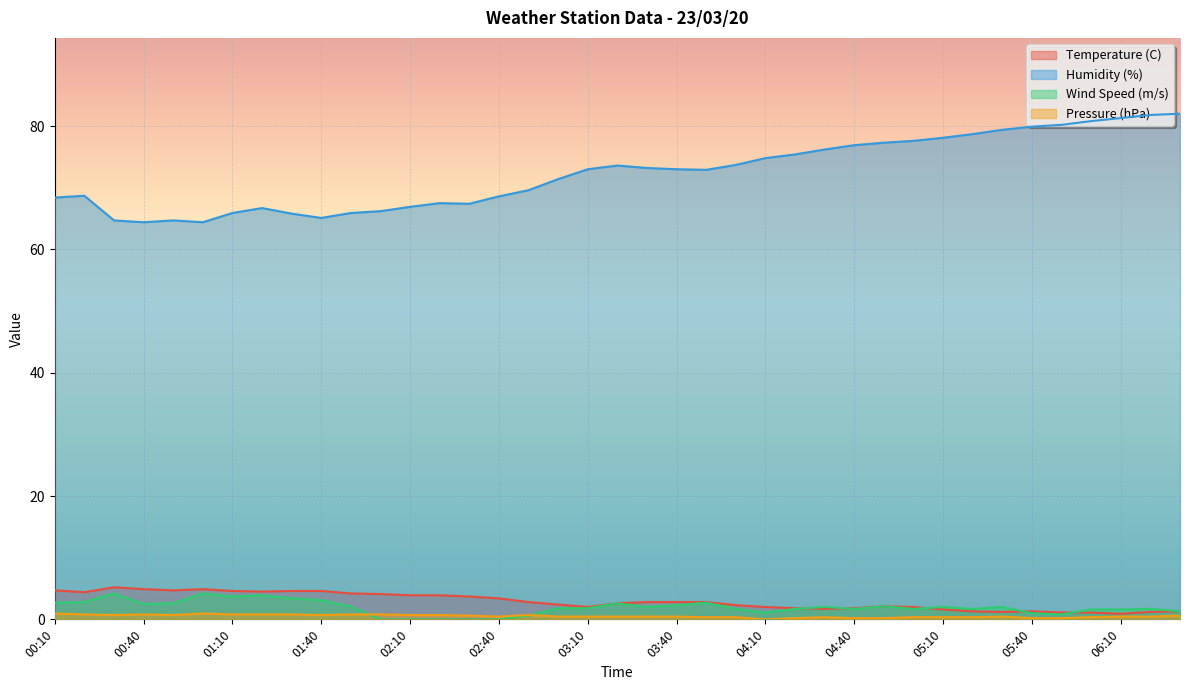

At which category does Temperature (C) reach its first local valley?

00:20